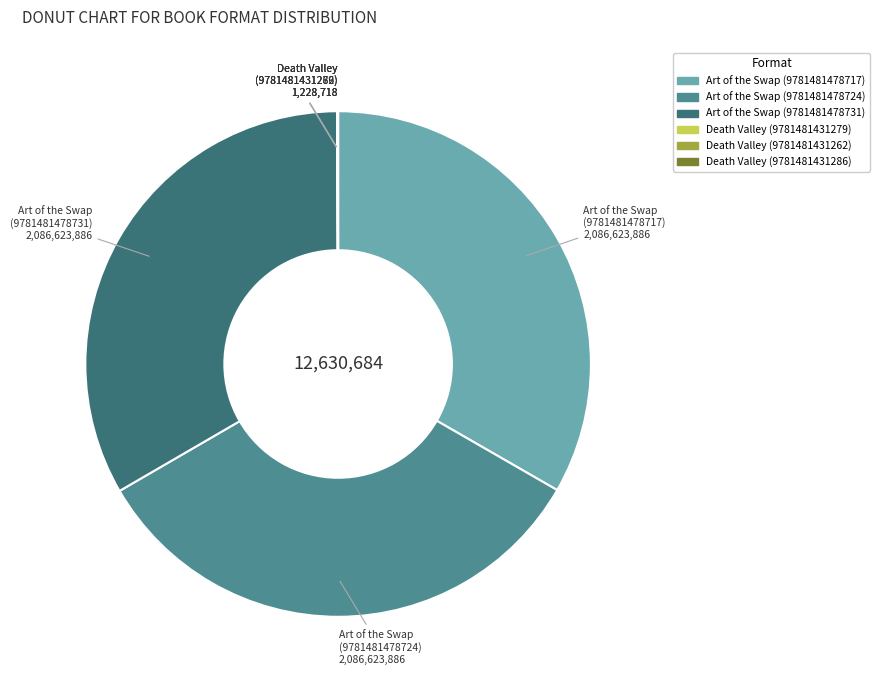

The Art of the Swap (9781481478724) slice represents 33% of the pie. True or false?

True